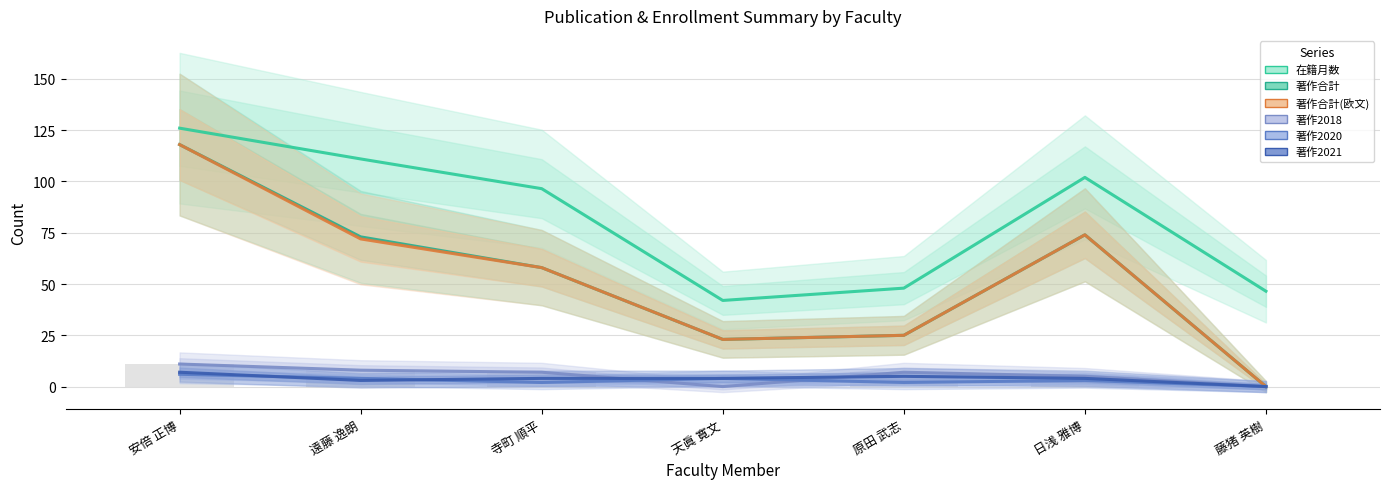

Is the value of 著作2021 at 日浅 雅博 greater than the value of 著作合計(欧文) at 遠藤 逸朗?

No